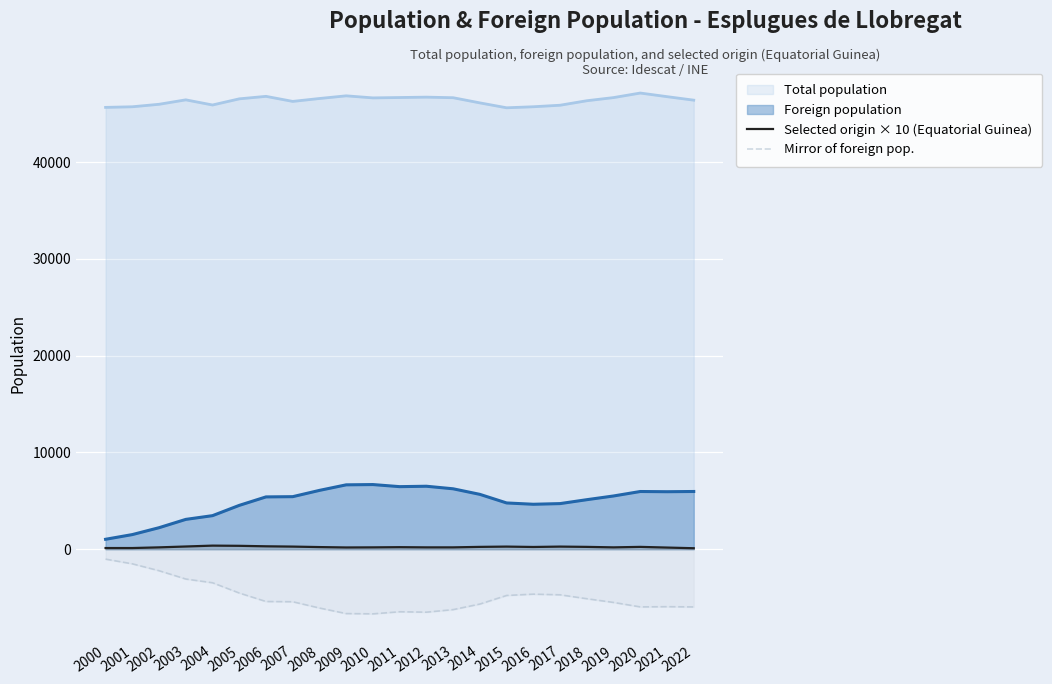

What is the approximate value of Mirror of foreign pop. at 2001, to the nearest 100?

-1500